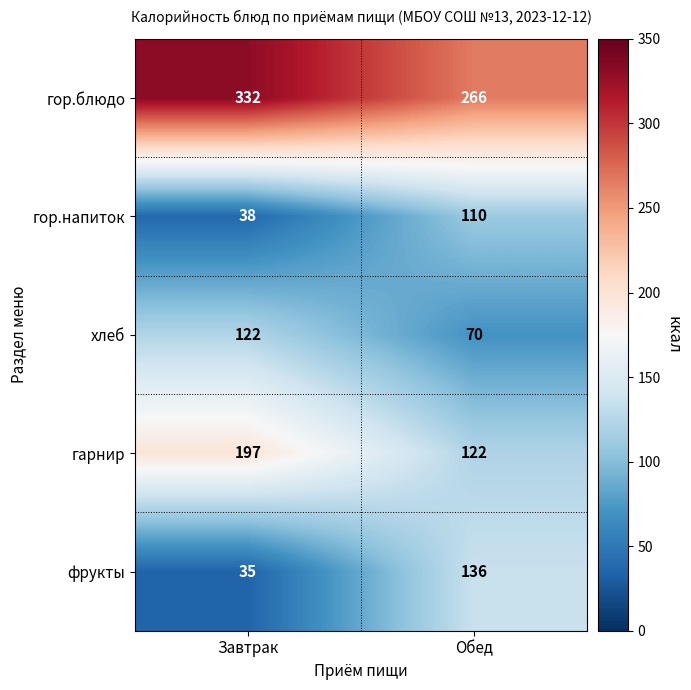

What is the total value across all series at Завтрак?

724